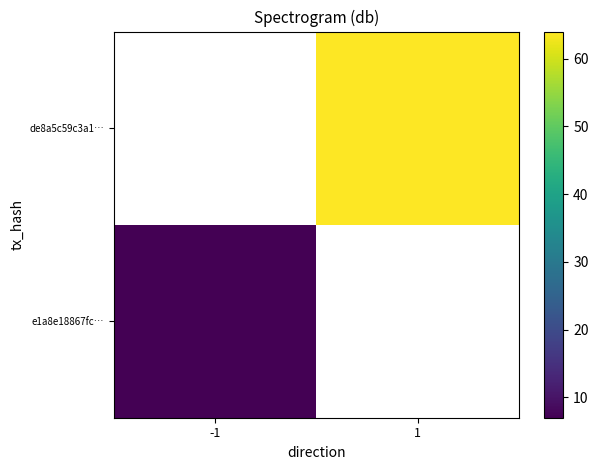

What value does the de8a5c59c3a1… series have at 1?

64.0